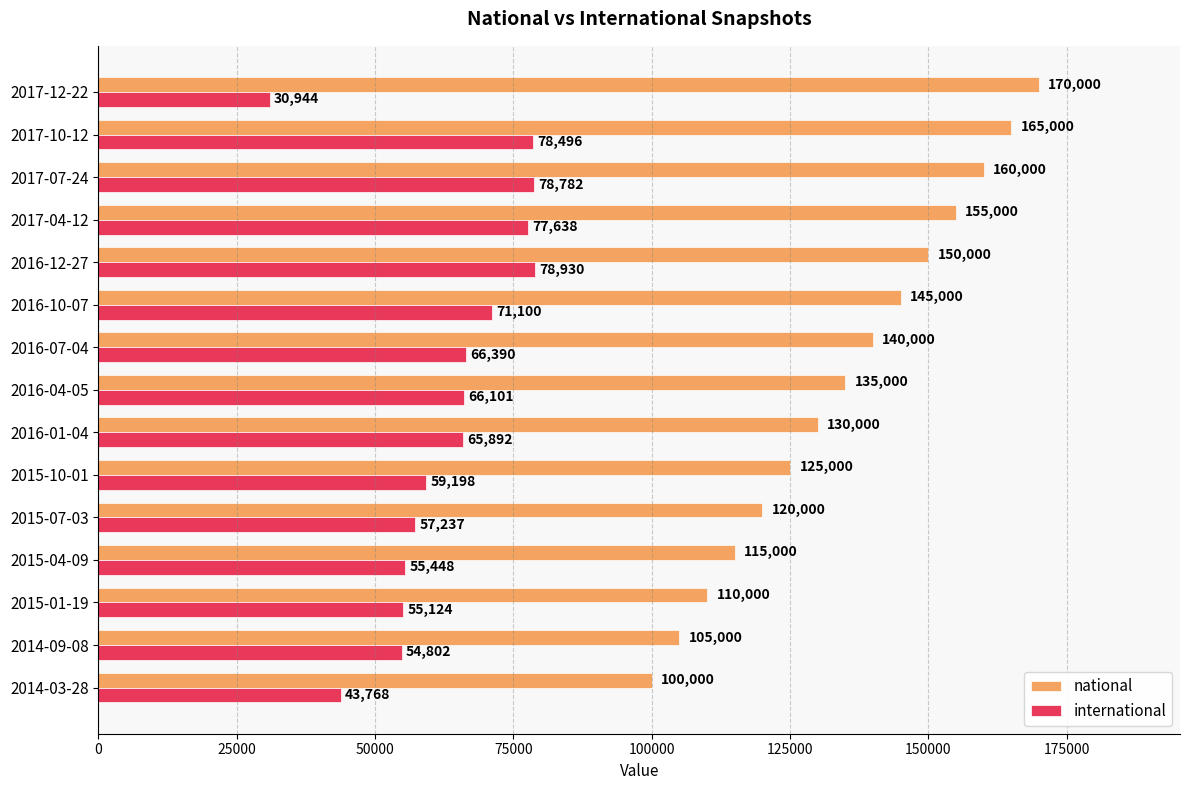

What is the difference between the highest and lowest values at 2015-07-03?

62763